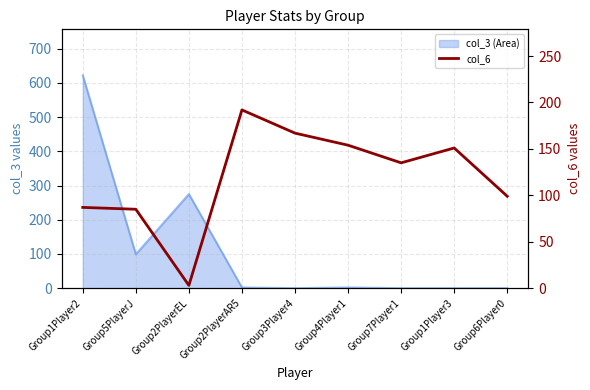

Is it true that the value at Group3Player4 is 167?

True